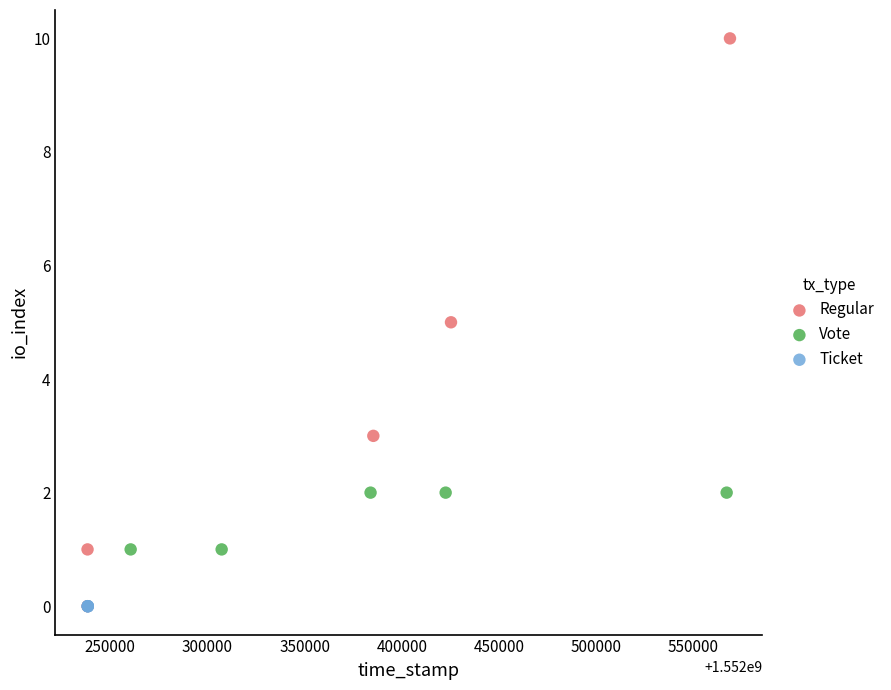

Which series contains the highest Y value?

Regular